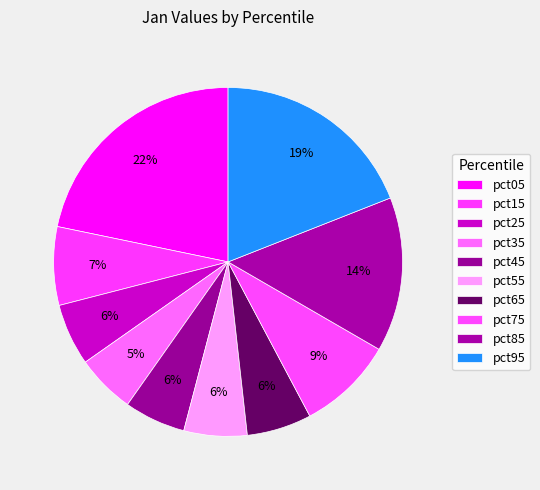

To the nearest percent, what portion does pct75 represent?

9%